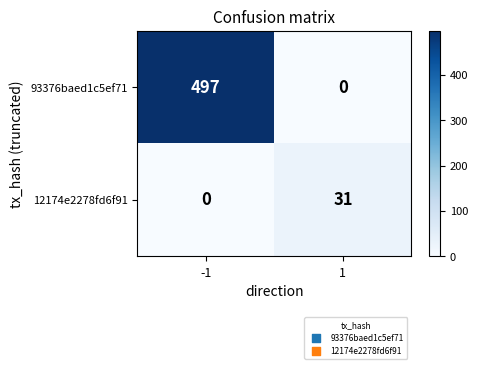

Reading left to right, list all the values displayed in this chart.

93376baed1c5ef71: -1=497	1=0
12174e2278fd6f91: -1=0	1=31